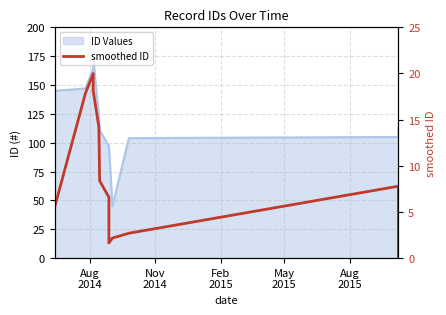

Reading left to right, what are all the values shown in this chart?

5.5	17.8	20.0	18.1	14.2	8.4	6.6	1.6	2.2	2.7	7.8	0.0